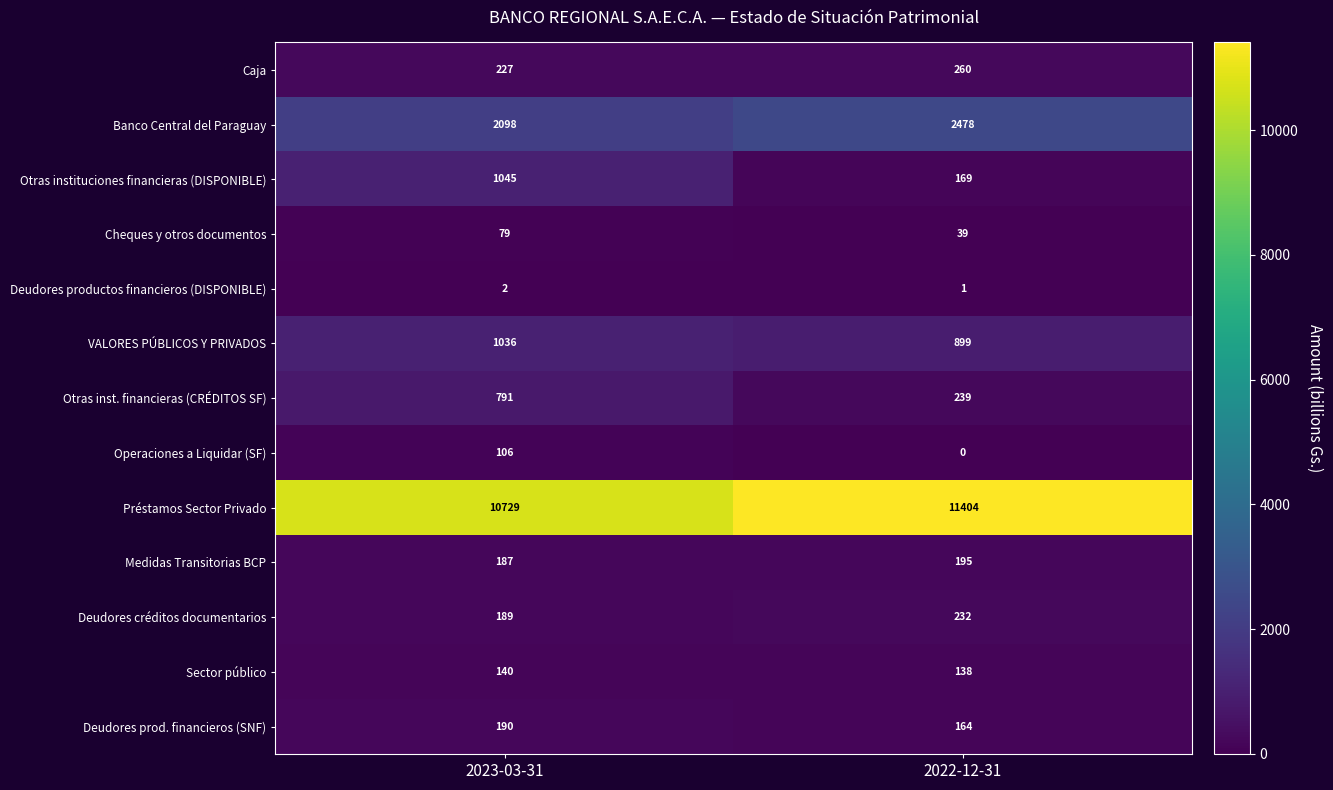

The value of Deudores créditos documentarios at 2022-12-31 is 232. True or false?

True